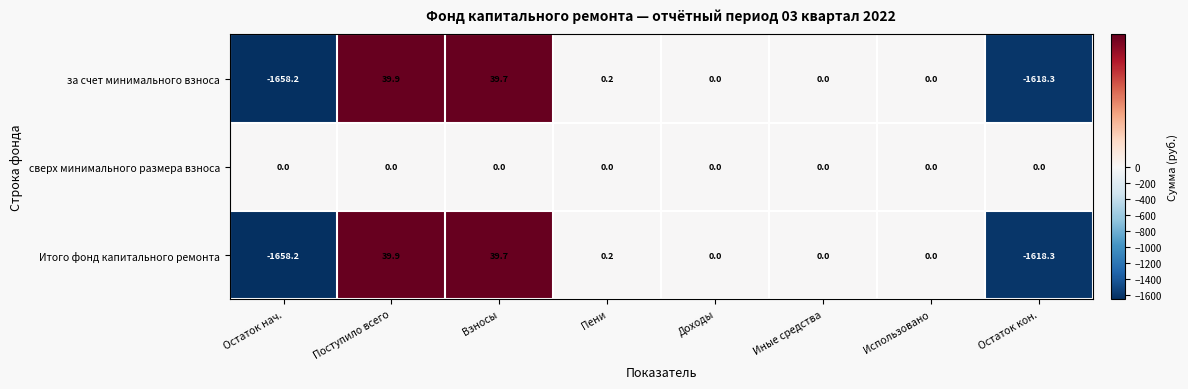

Reading right to left, what are all the values shown in this chart?

за счет минимального взноса: Остаток кон.=-1618.3	Использовано=0.0	Иные средства=0.0	Доходы=0.0	Пени=0.2	Взносы=39.7	Поступило всего=39.9	Остаток нач.=-1658.2
сверх минимального размера взноса: Остаток кон.=0.0	Использовано=0.0	Иные средства=0.0	Доходы=0.0	Пени=0.0	Взносы=0.0	Поступило всего=0.0	Остаток нач.=0.0
Итого фонд капитального ремонта: Остаток кон.=-1618.3	Использовано=0.0	Иные средства=0.0	Доходы=0.0	Пени=0.2	Взносы=39.7	Поступило всего=39.9	Остаток нач.=-1658.2